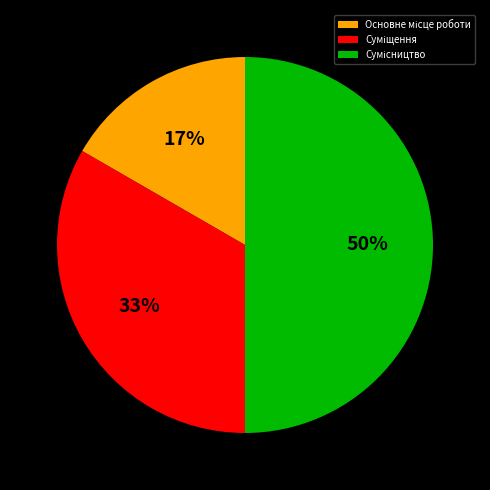

To the nearest percent, what is the average slice percentage?

33%